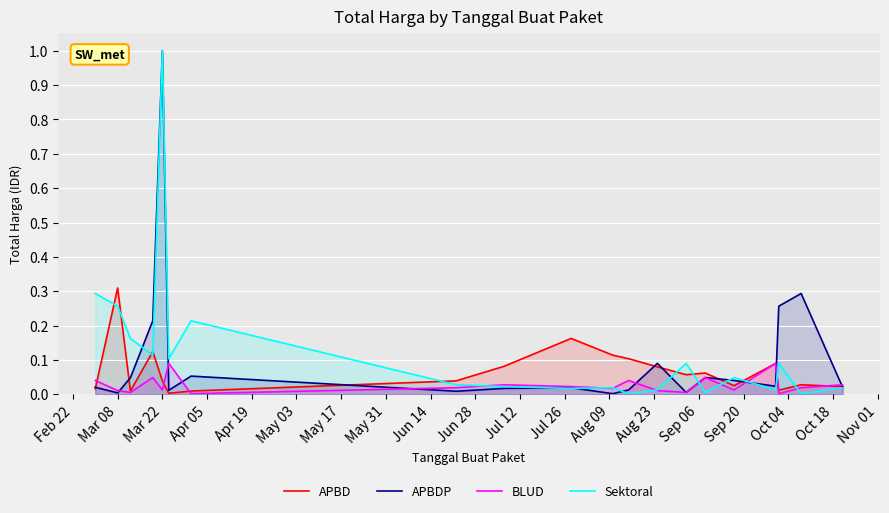

What are all the series names shown in the legend?

APBD, APBDP, BLUD, Sektoral